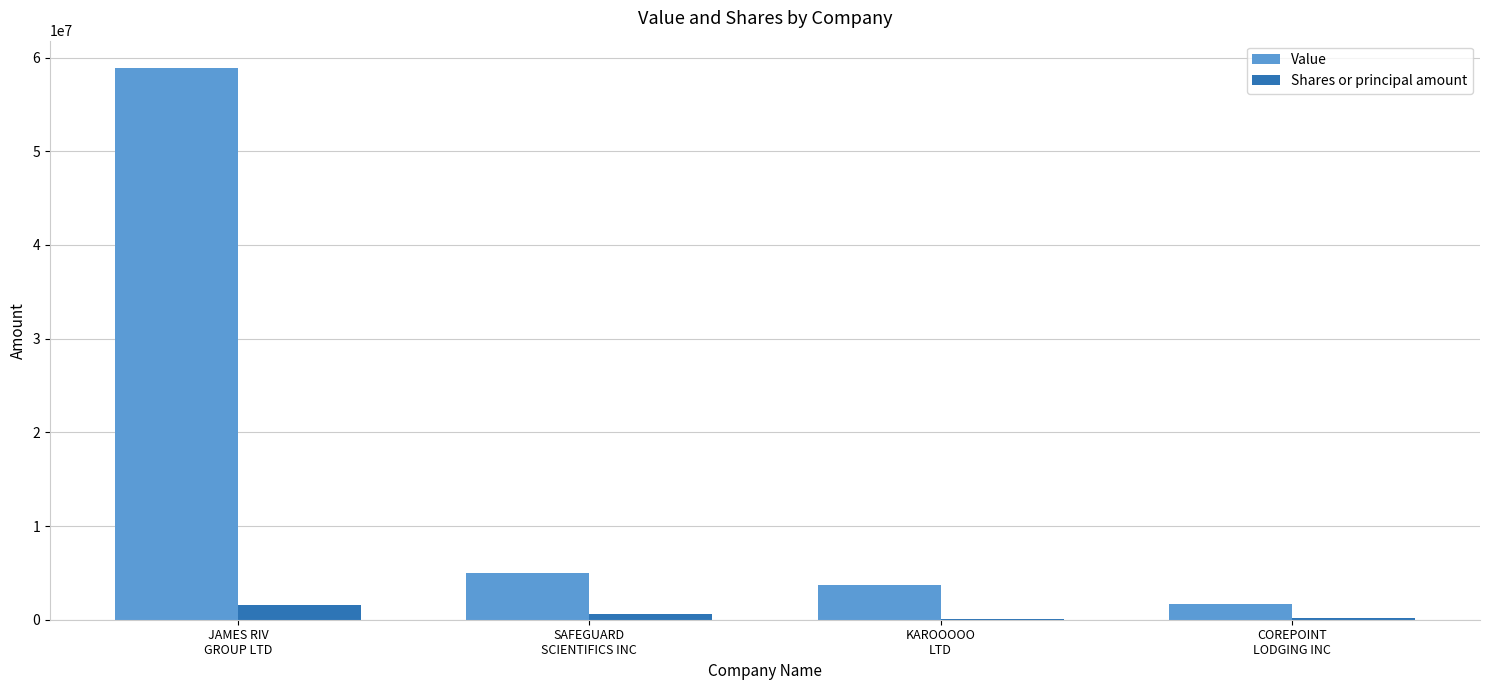

What is the maximum value shown in the chart?

58864000